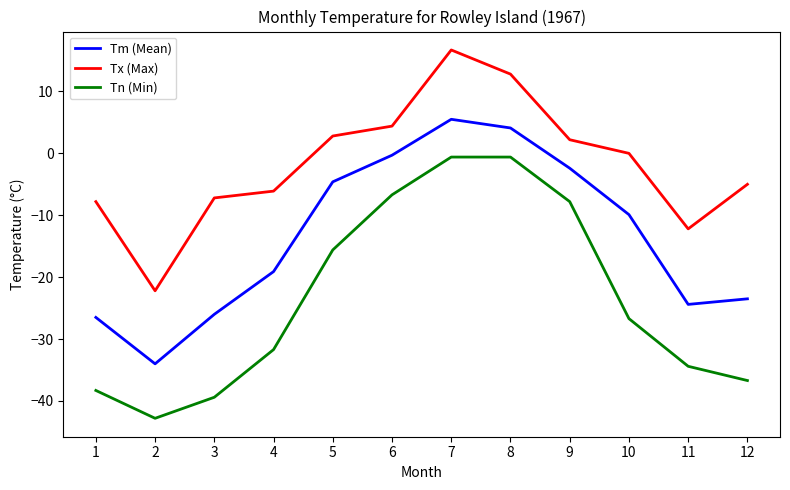

What are all the series names shown in the legend?

Tm (Mean), Tx (Max), Tn (Min)